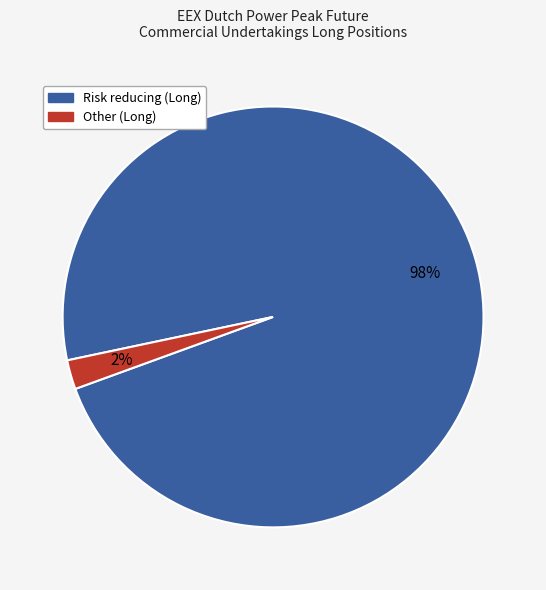

To the nearest percent, what is the average slice percentage?

50%